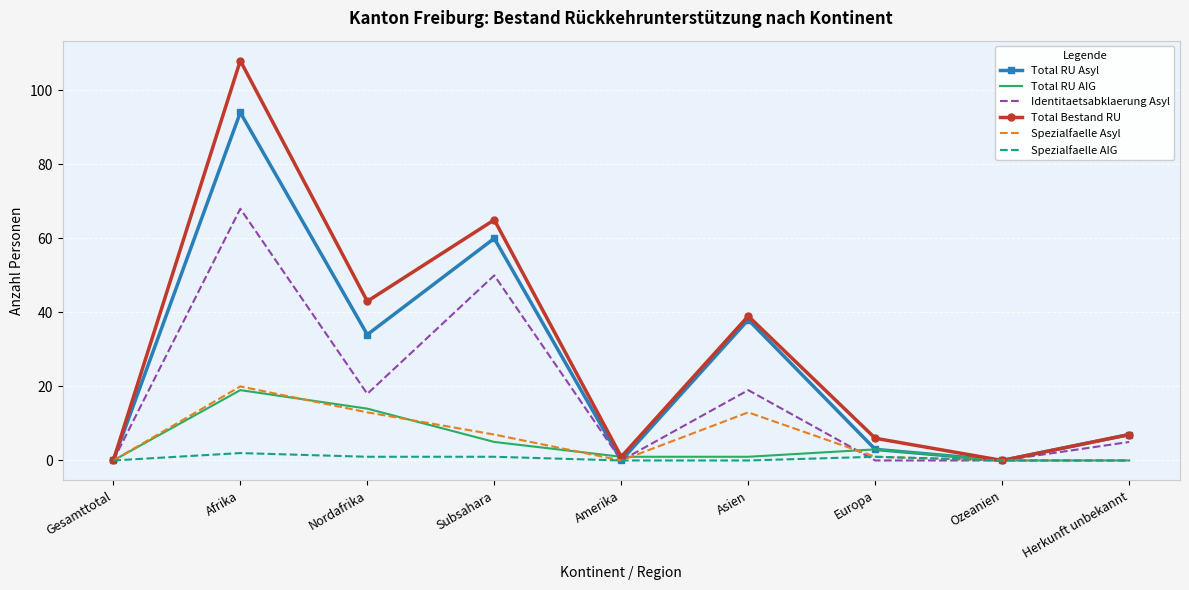

At which category is the sum across all series the highest?

Afrika